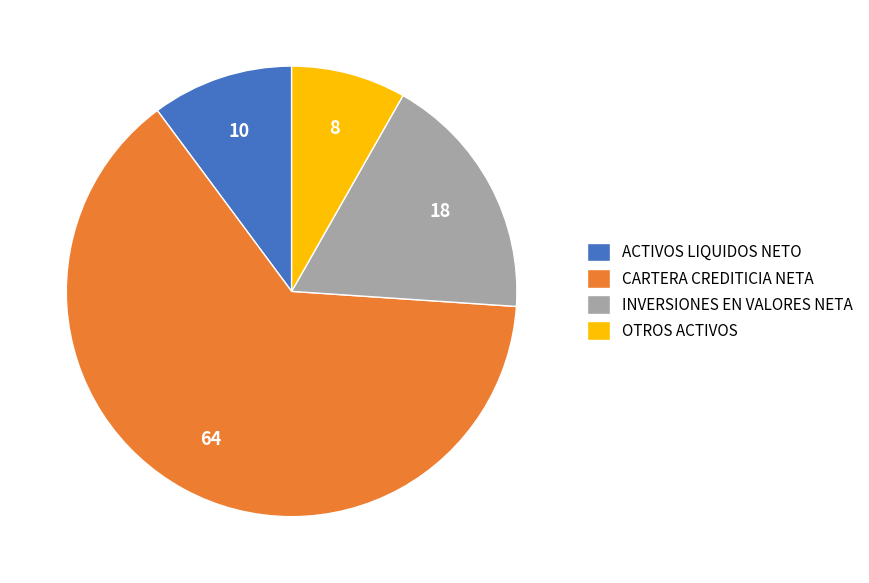

Which slice is the smallest?

OTROS ACTIVOS